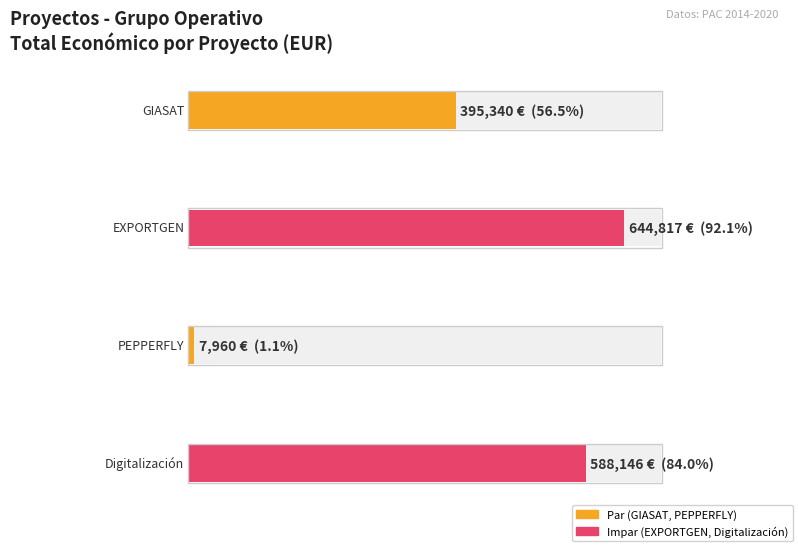

How many bars are there in total?

4